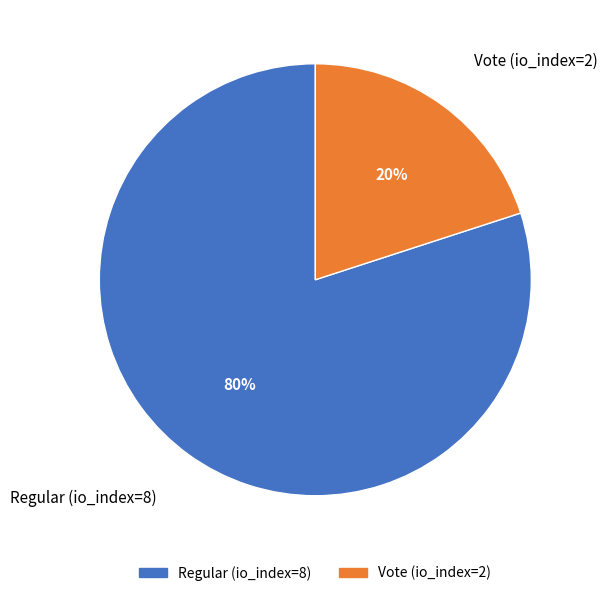

True or false: Vote (io_index=2) accounts for 20% of the total.

True